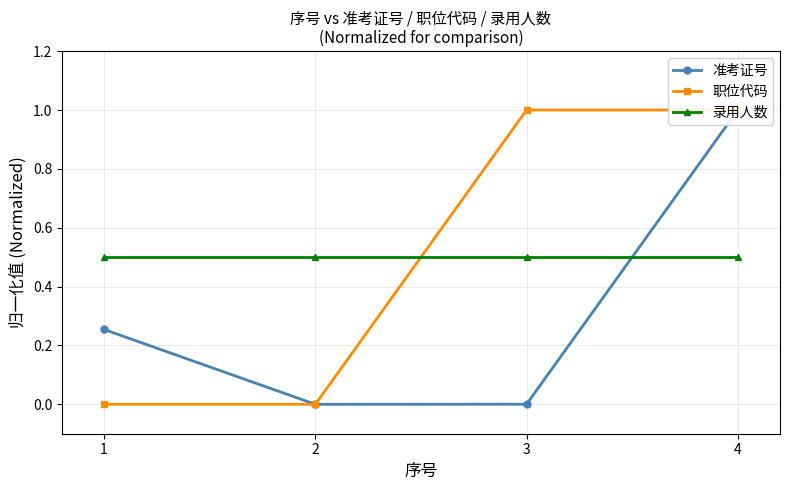

How many positive values does the 职位代码 series have?

2